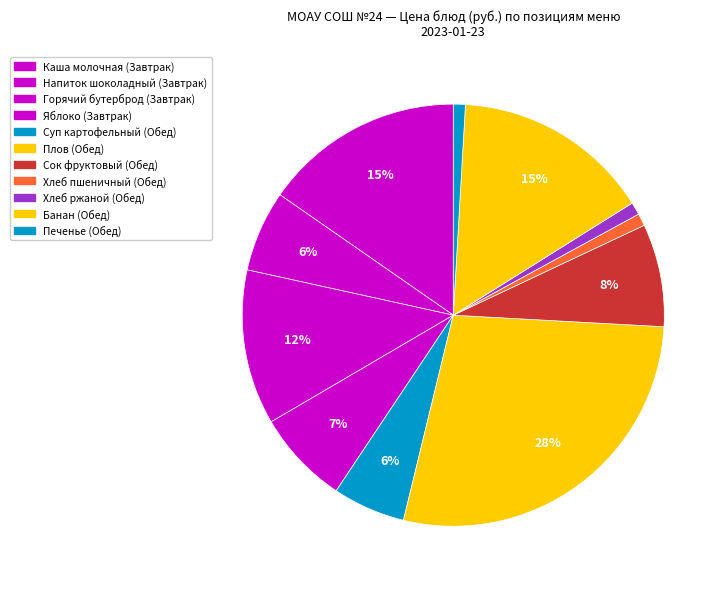

Count the number of slices in the pie.

11